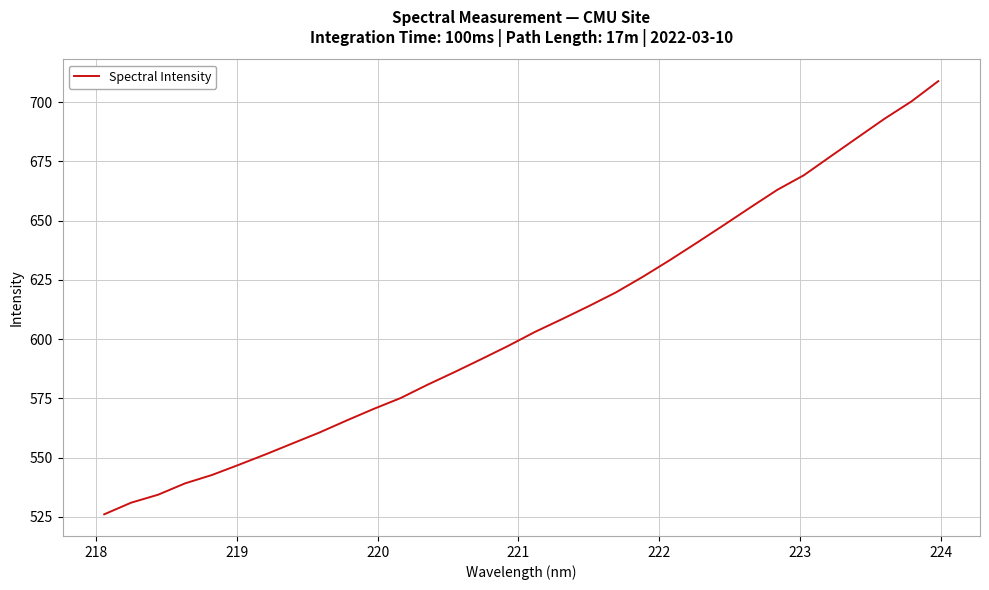

What is the greatest value displayed?

708.8